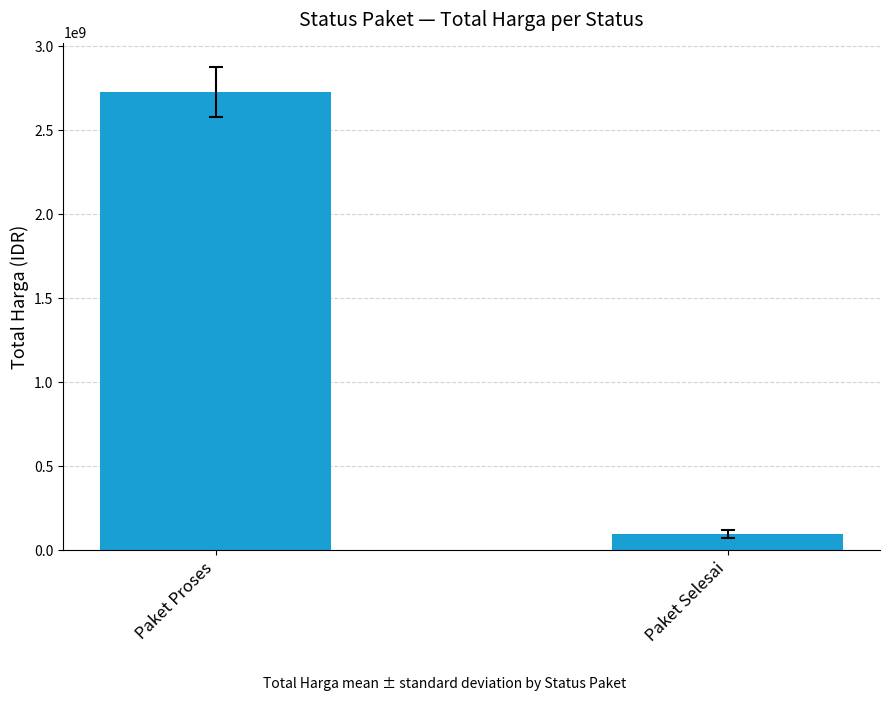

How many values are between 97215000 and 2726765000?

2